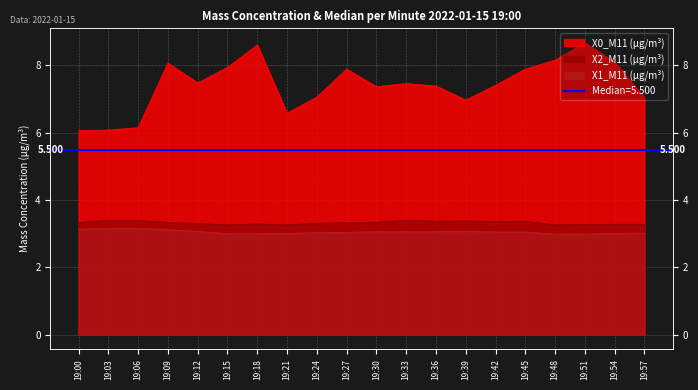

Which label corresponds to the largest value in the chart?

19:51